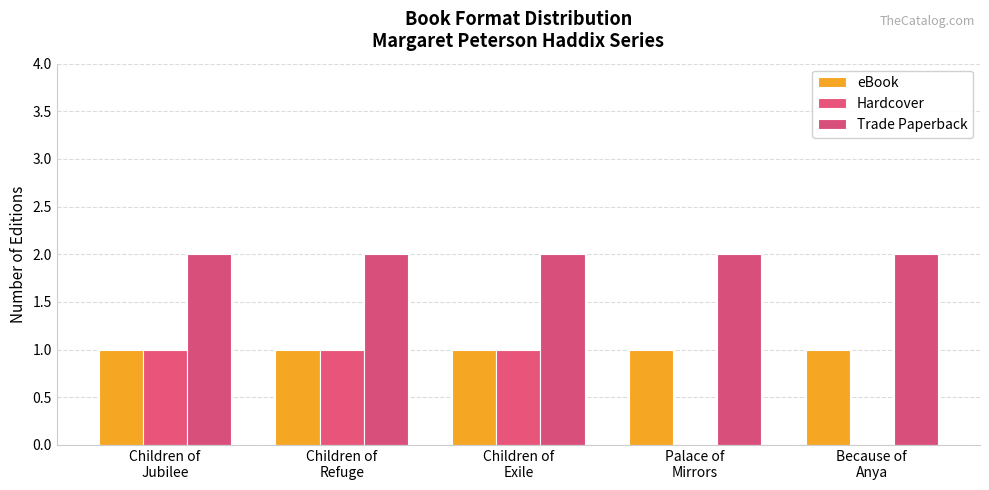

What are all the series names shown in the legend?

eBook, Hardcover, Trade Paperback